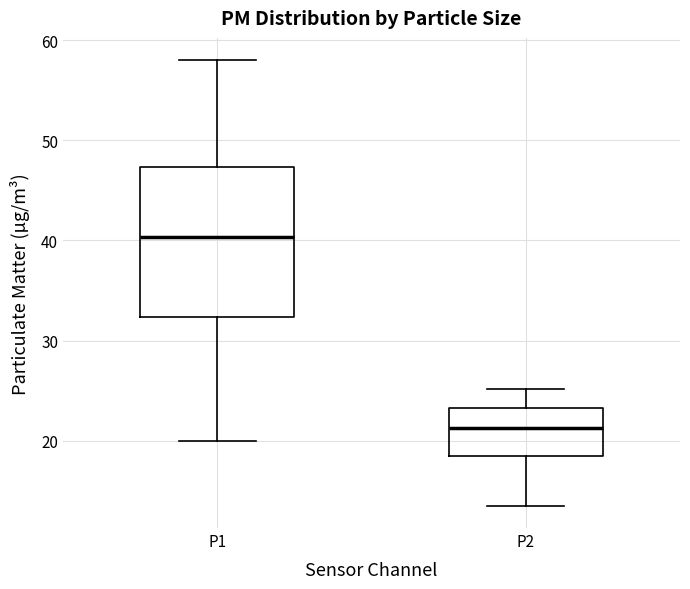

Reading left to right, transcribe this box plot: for each box, give where its median line is, the range the box spans, and where its two whiskers end, as read against the y-axis. The values are not printed on the chart, so give them approximately, as read against the axis.

P1: median 40, box 32 to 47, whiskers 20 to 58
P2: median 21, box 19 to 23, whiskers 14 to 25